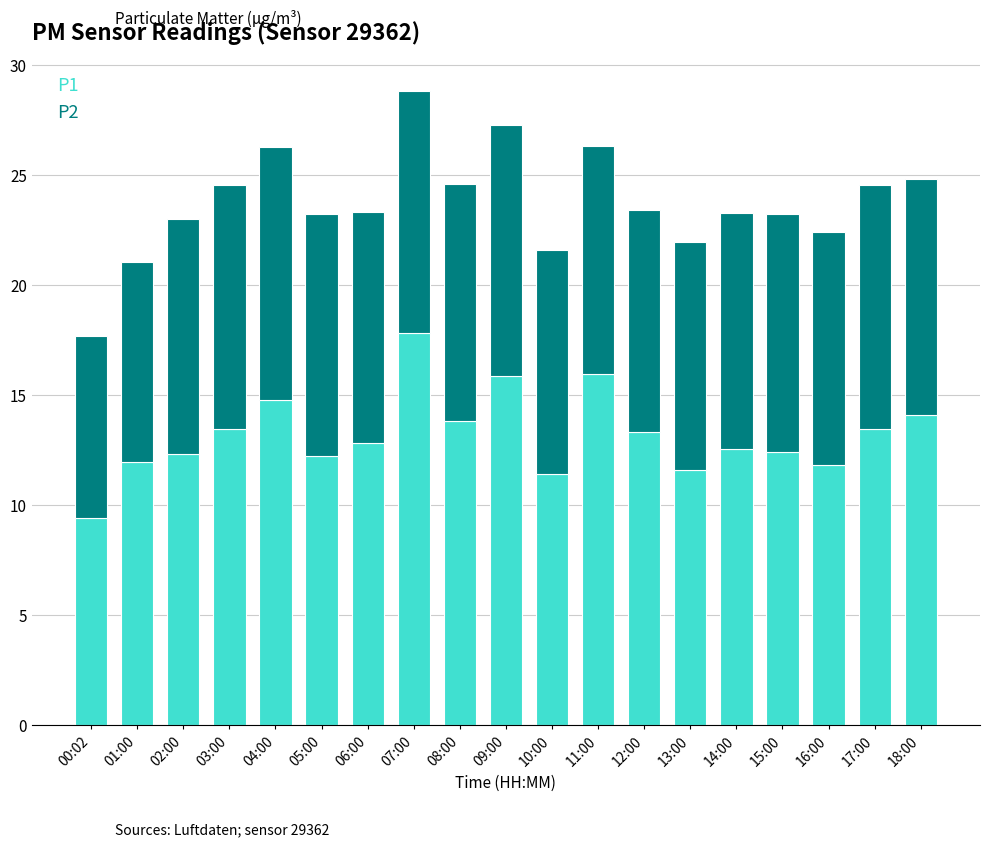

What is the average value of the P1 series?

13.2